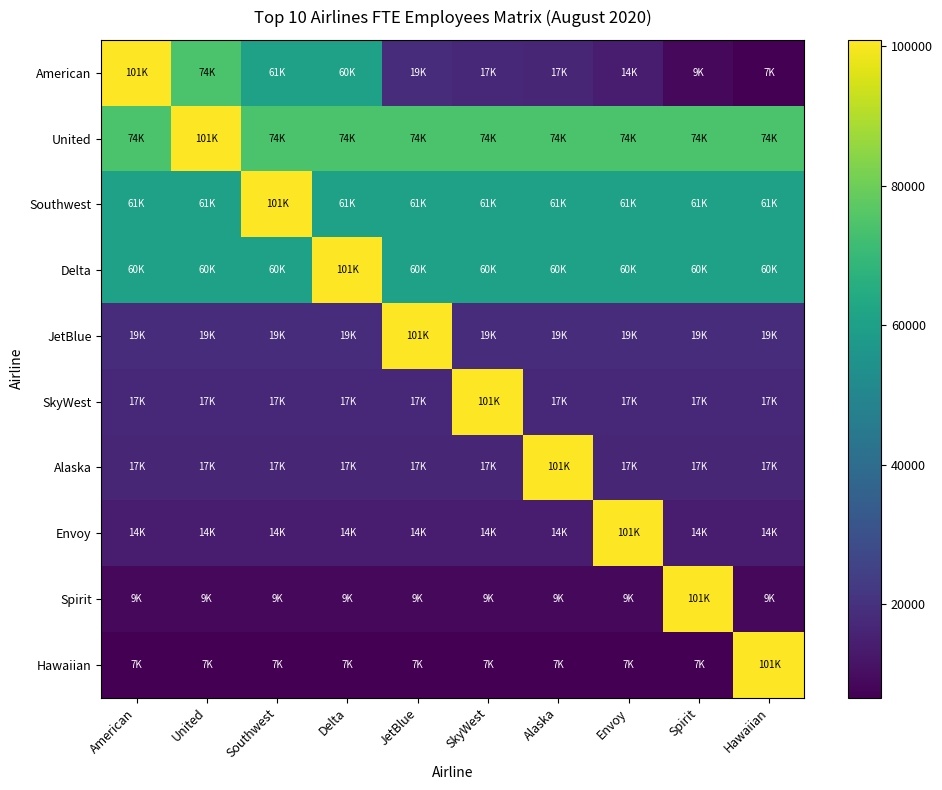

Between SkyWest and Delta, which is larger?

Delta